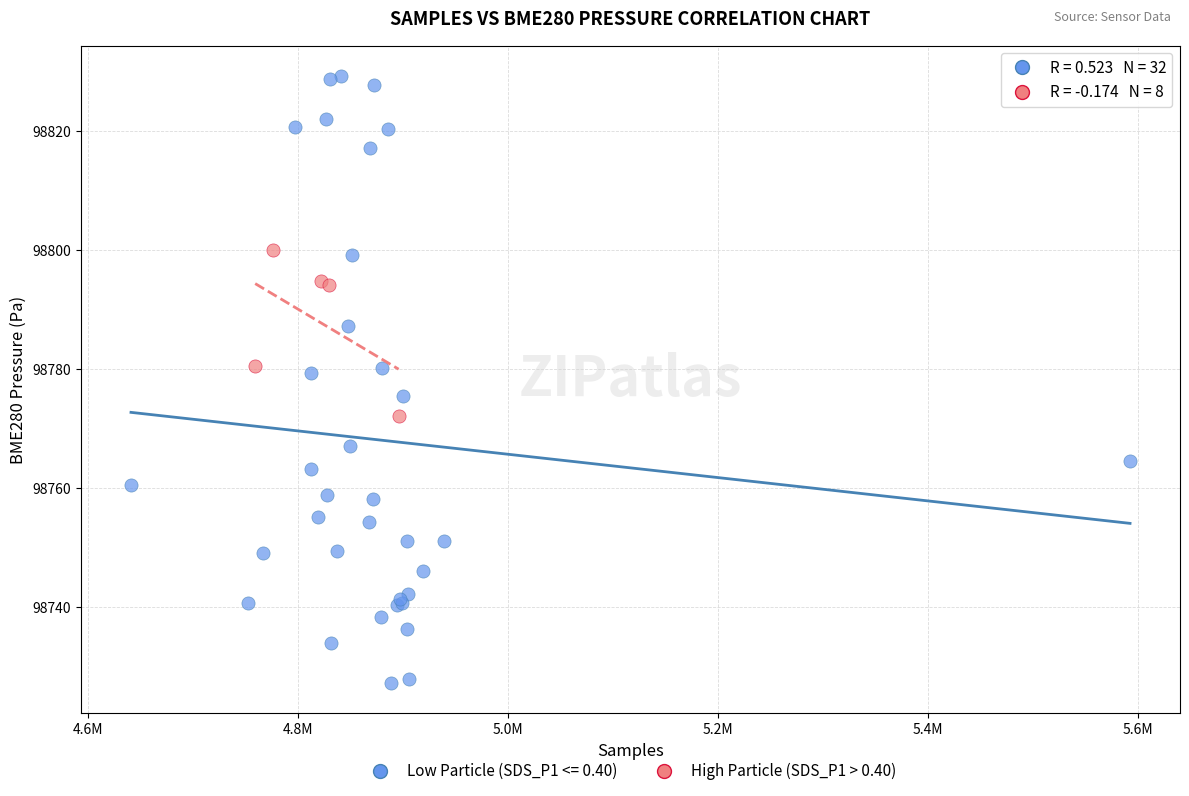

Which series contains the lowest Y value?

Low Particle (SDS_P1 <= 0.40)